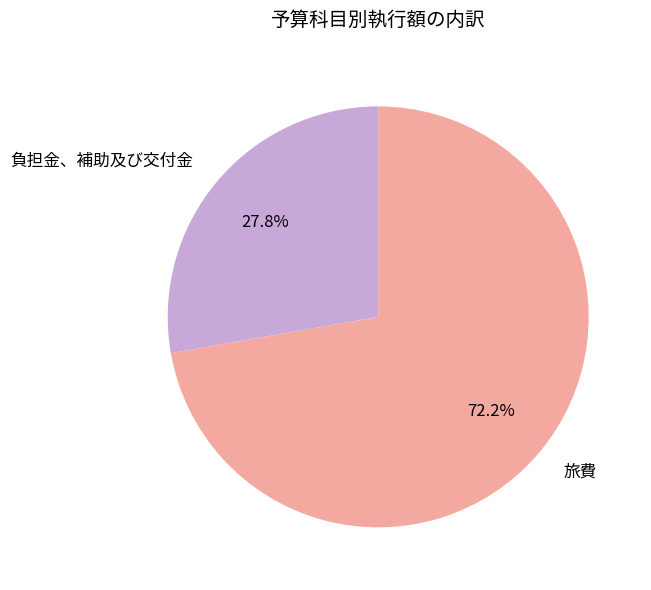

Is 負担金、補助及び交付金 the majority of the pie?

No